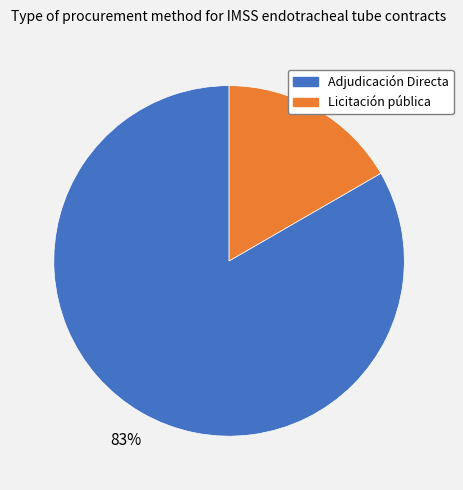

Combined, do Adjudicación Directa and Licitación pública account for over 50%?

Yes